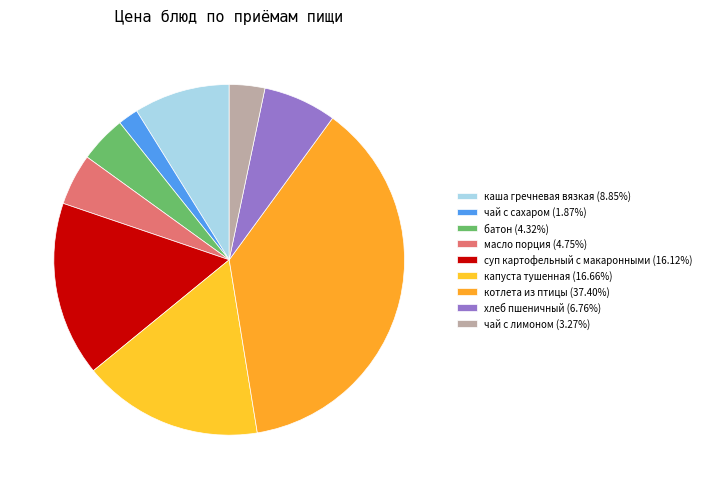

To the nearest percent, what is the average slice percentage?

11%